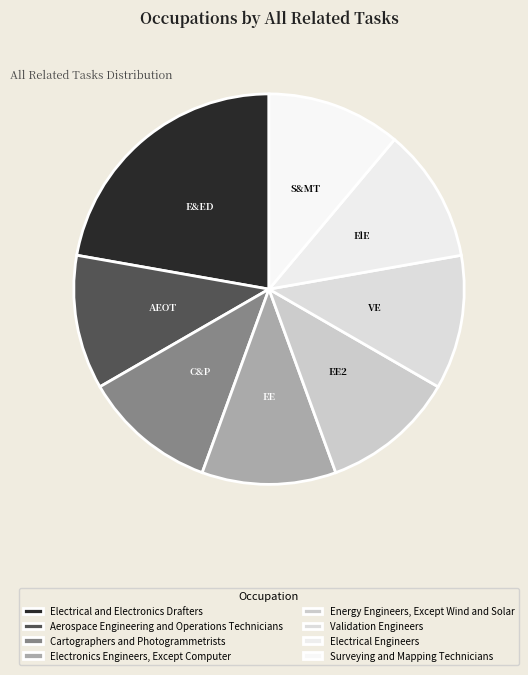

What is the largest slice in the pie chart?

Electrical and Electronics Drafters